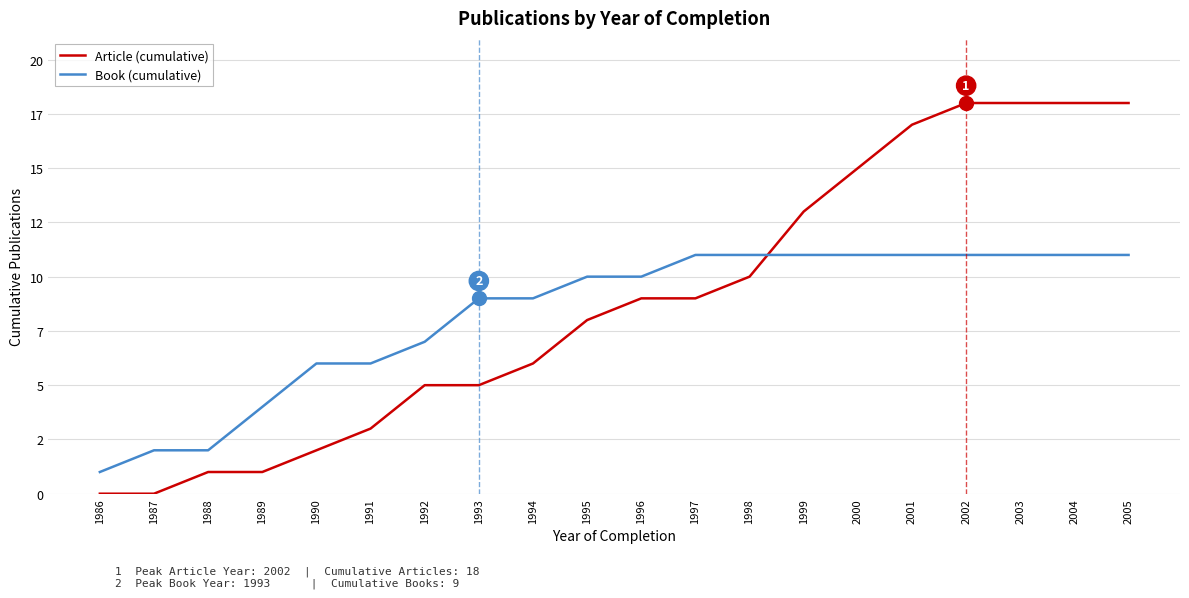

Which has a higher value, 2005 or 1994?

2005